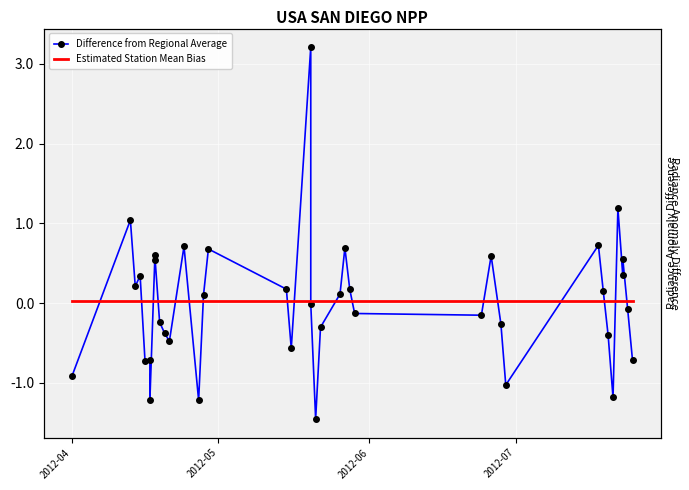

Is this an area chart (filled region under the line)?

No